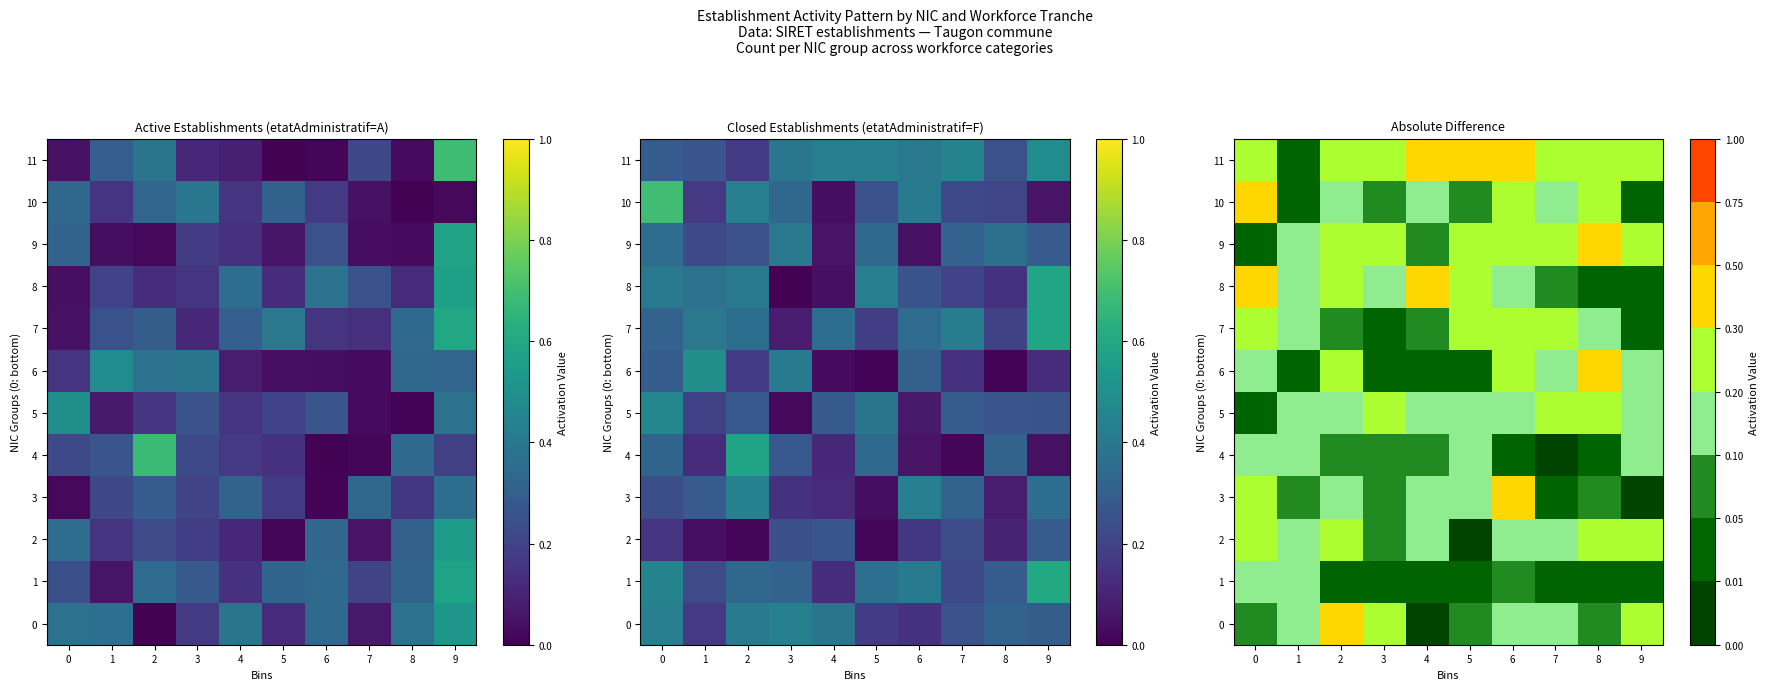

The 0 series shows 0.0 at 4. True or false?

True